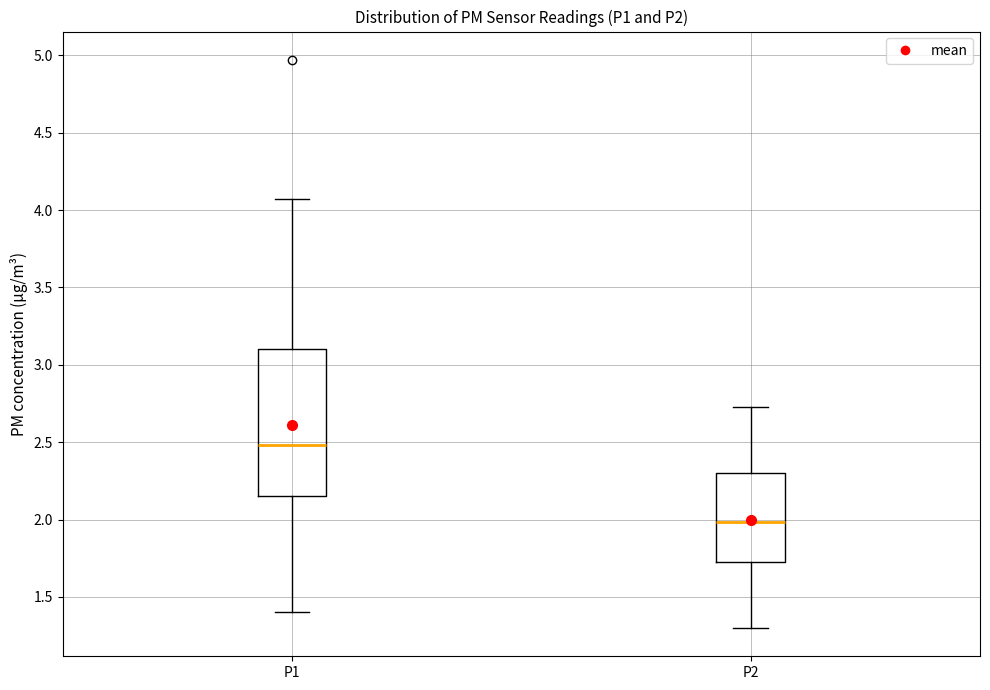

Where does the lower whisker of the box for P1 end on the y-axis? The values are not printed on the chart, so give them approximately, as read against the axis.

1.40